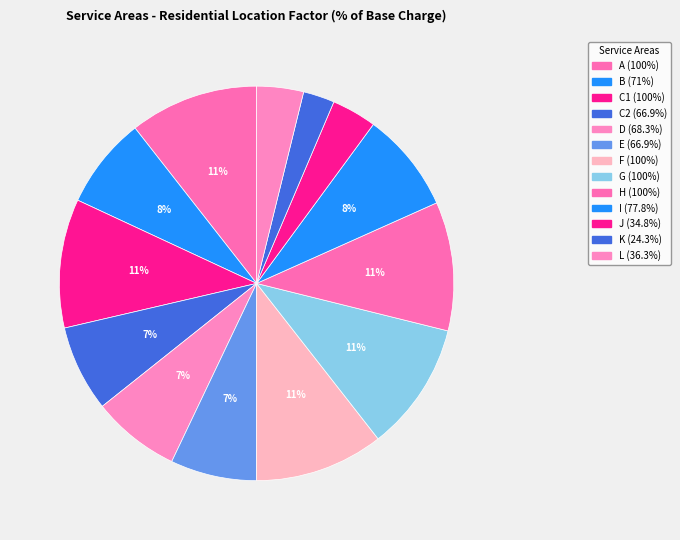

Approximately how many times larger is the value at A compared to J?

2.9